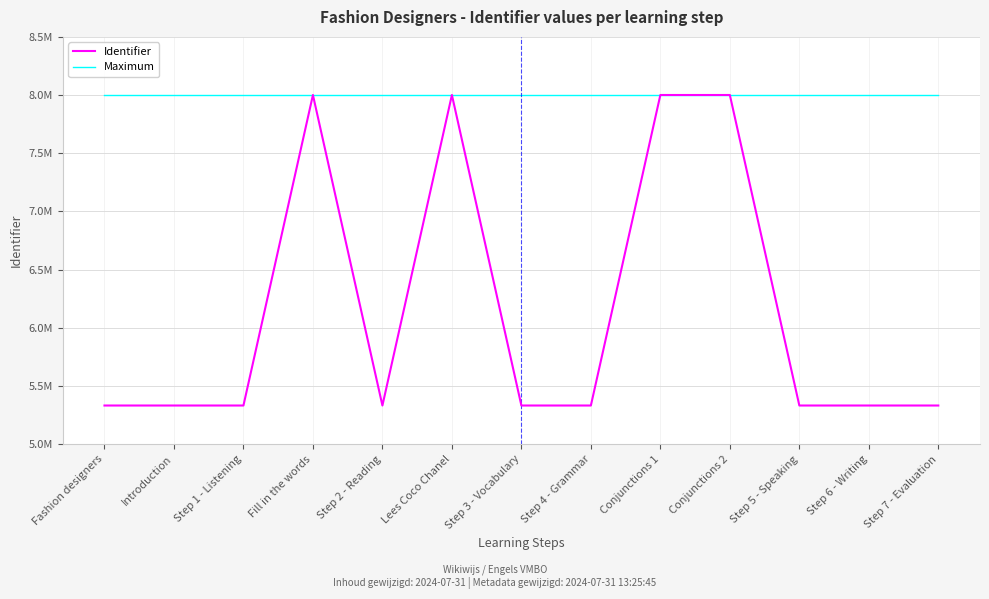

Where is Maximum nearest to the value 8000765?

Fashion designers